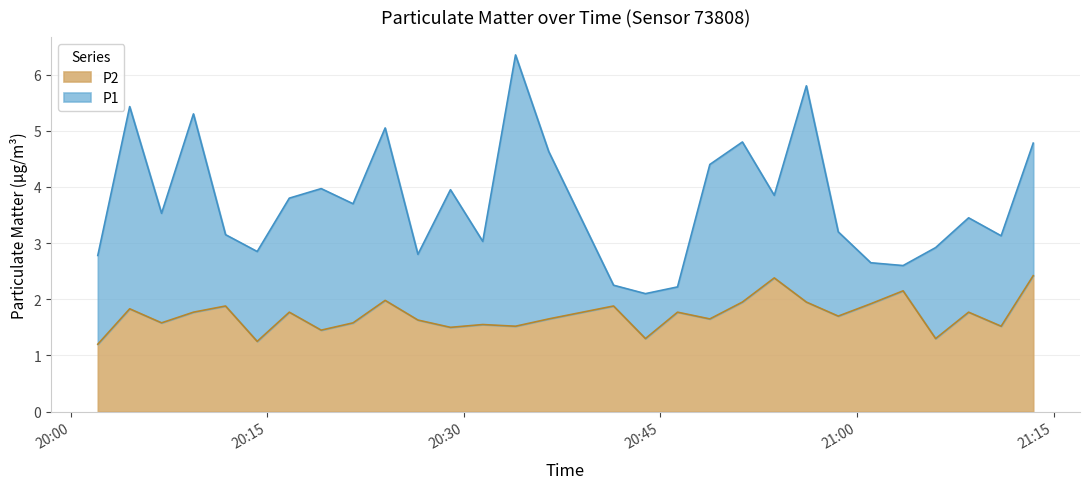

What is the difference between the maximum and minimum values in the P1 series?

4.2